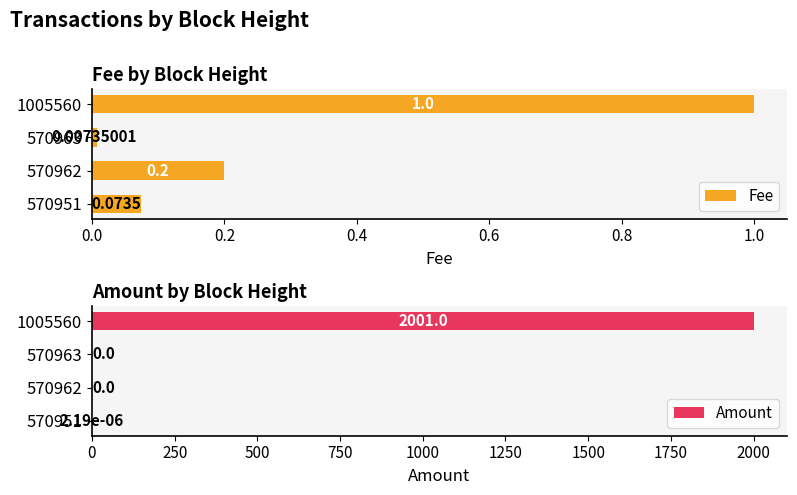

True or false: Amount has a value of -1042.7 at 570962.

False